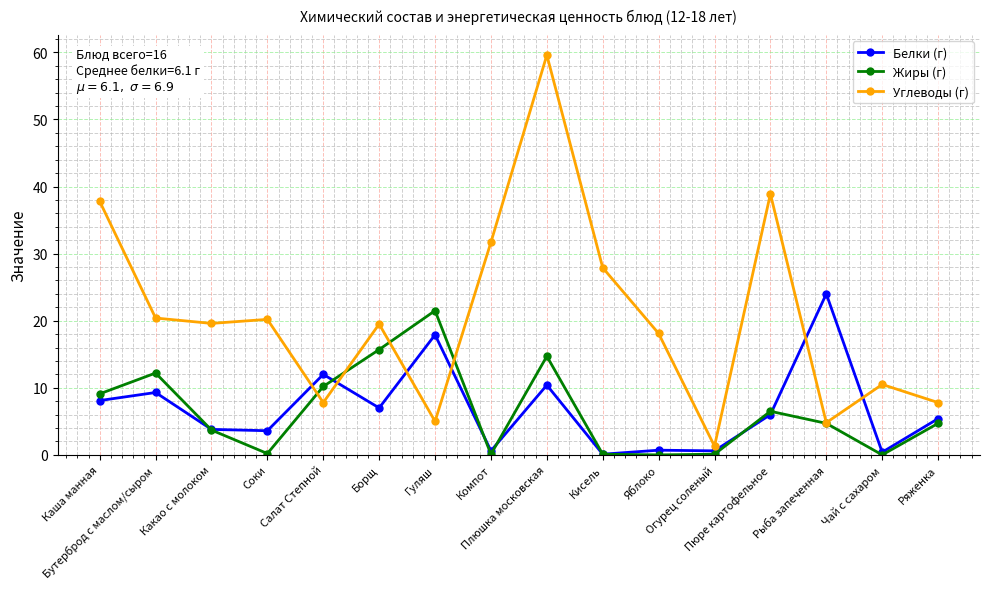

What is the label of the 9th point from the right?

Компот